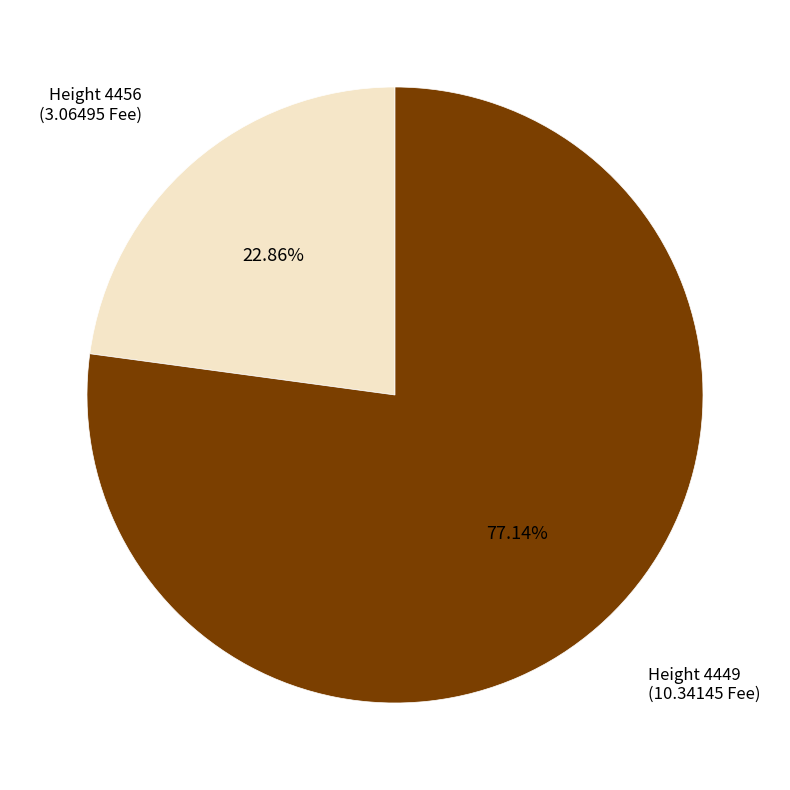

Count the number of slices in the pie.

2